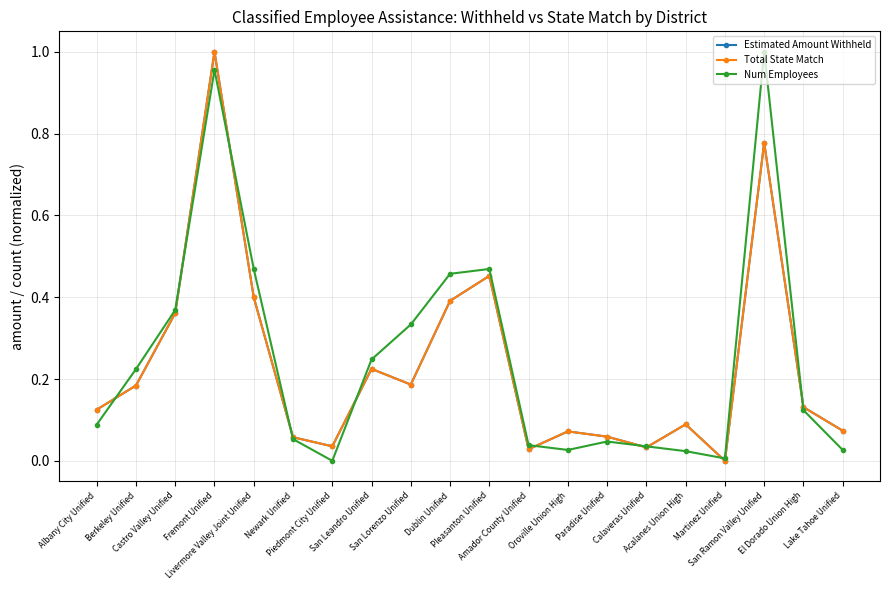

Which series ends up on top after the final intersection of Num Employees and Total State Match?

Total State Match